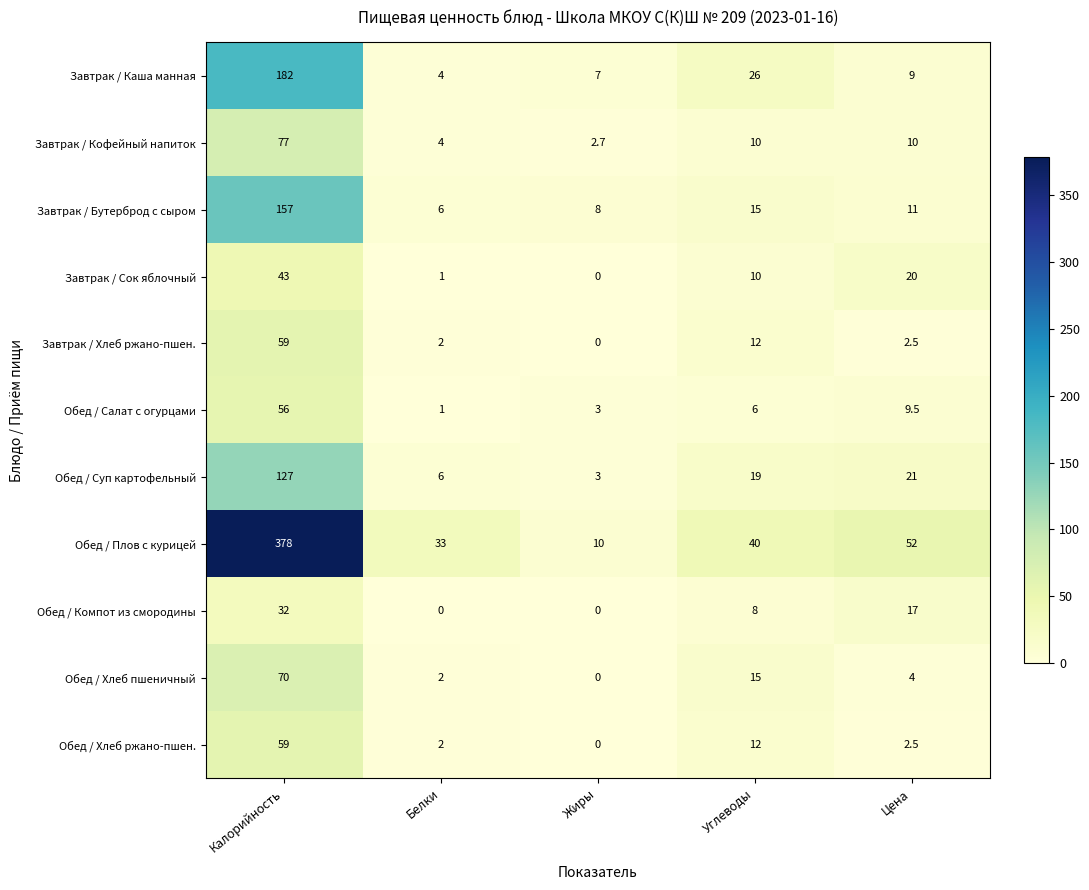

What is the difference between the highest and lowest values at Углеводы?

34.0